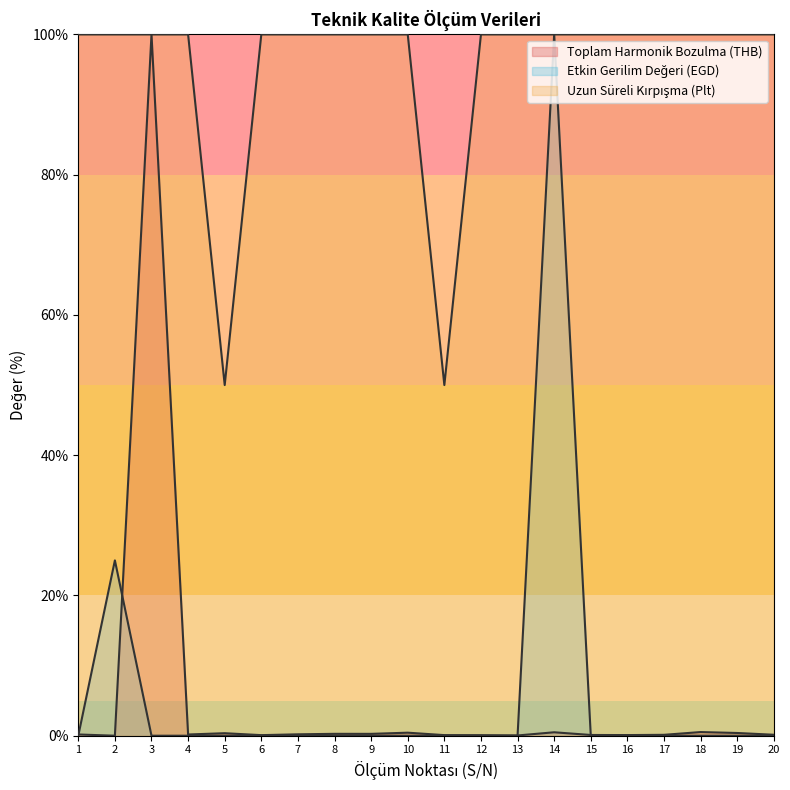

The value of Toplam Harmonik Bozulma (THB) at 11 is 0.1. True or false?

True